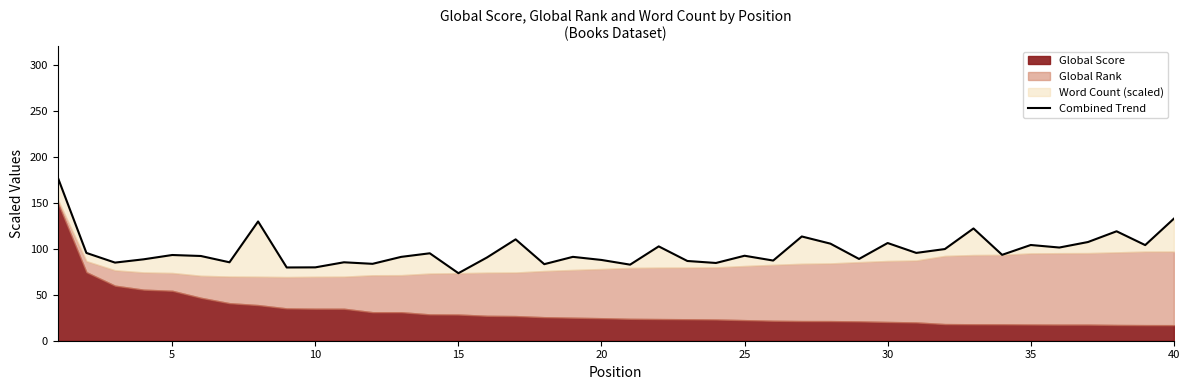

True or false: the data shows 176.1 at 35.

False